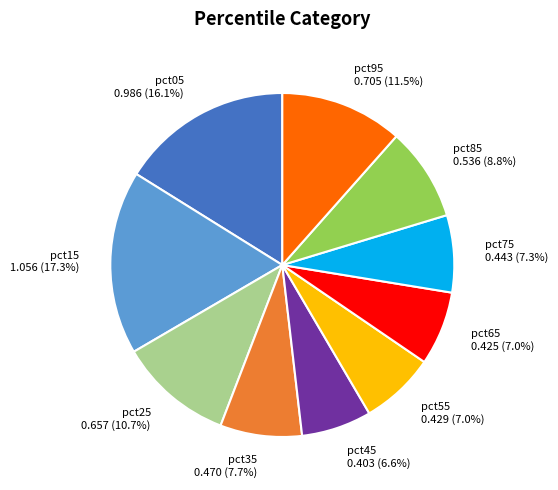

Between pct15 and pct65, which is larger?

pct15